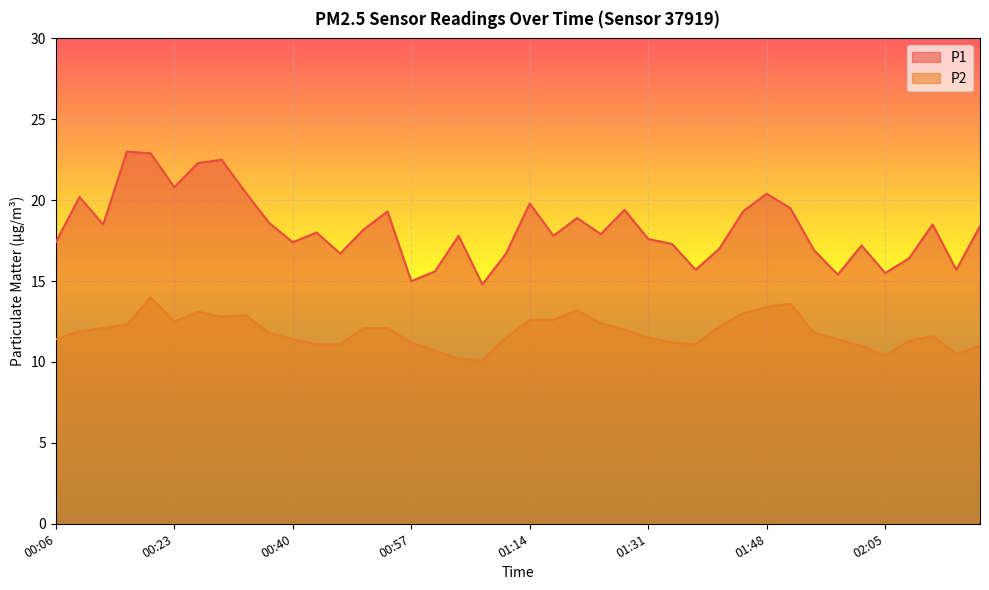

What is the sum of all P2 values?

474.1